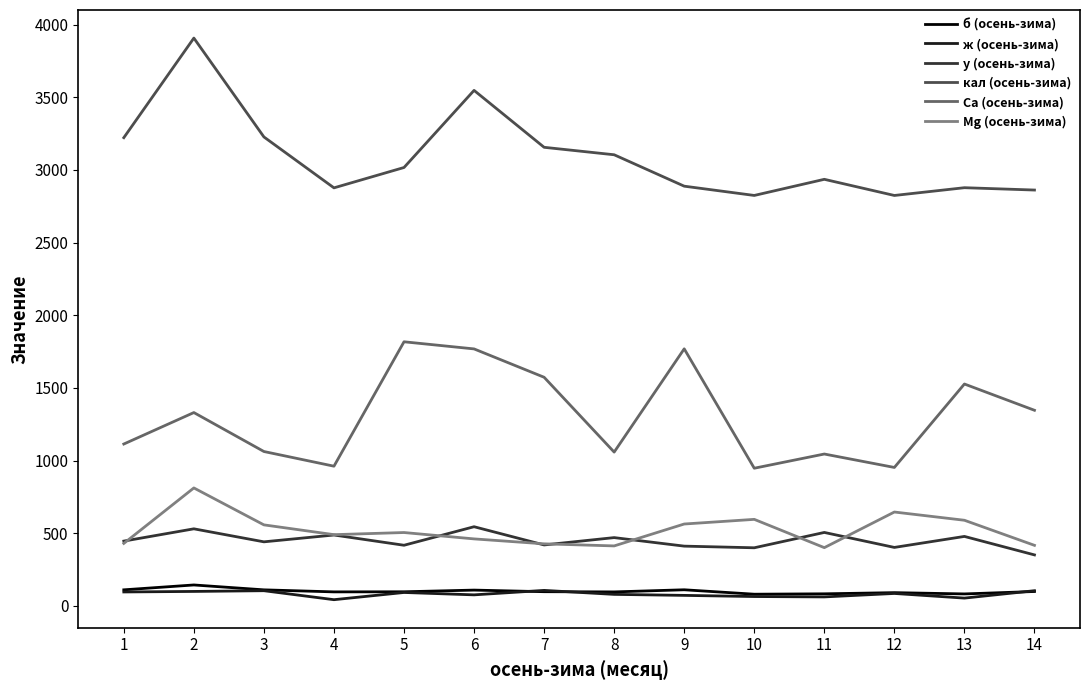

How many lines are shown in the chart?

6